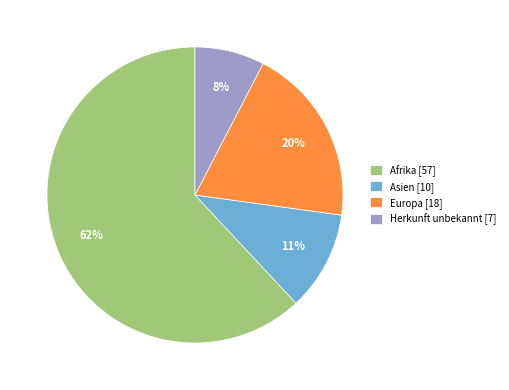

To the nearest percent, what is the average slice percentage?

25%